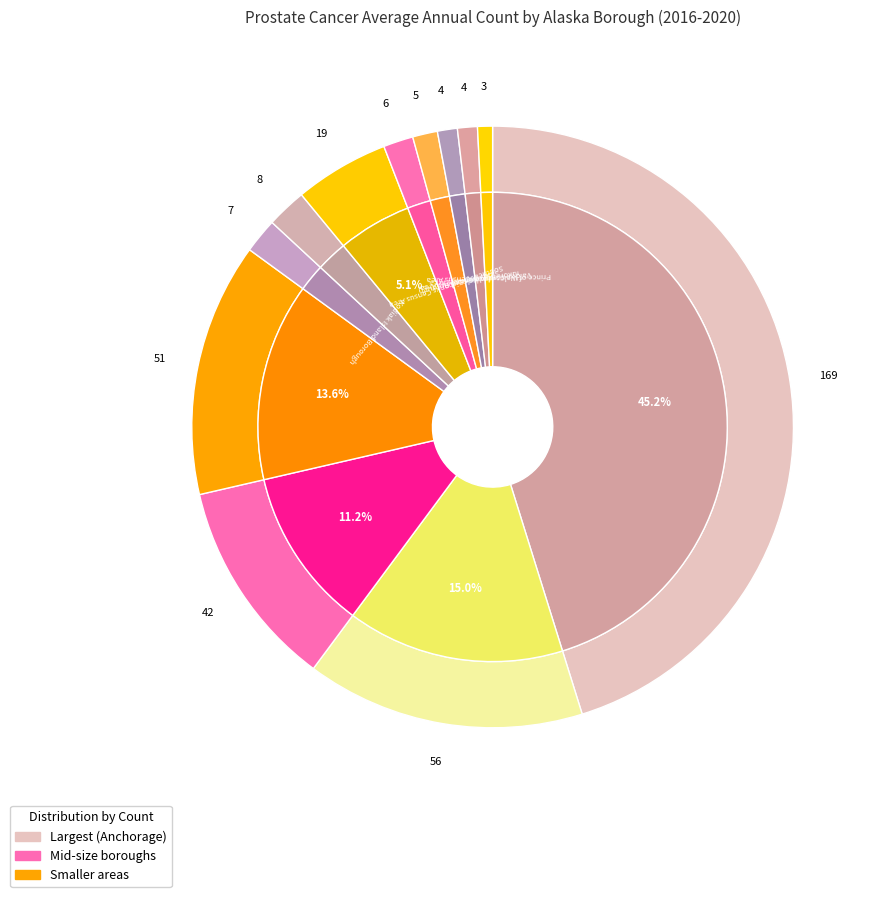

To the nearest percent, what is the combined percentage of Yukon-Koyukuk Census Area and Juneau City and Borough?

6%